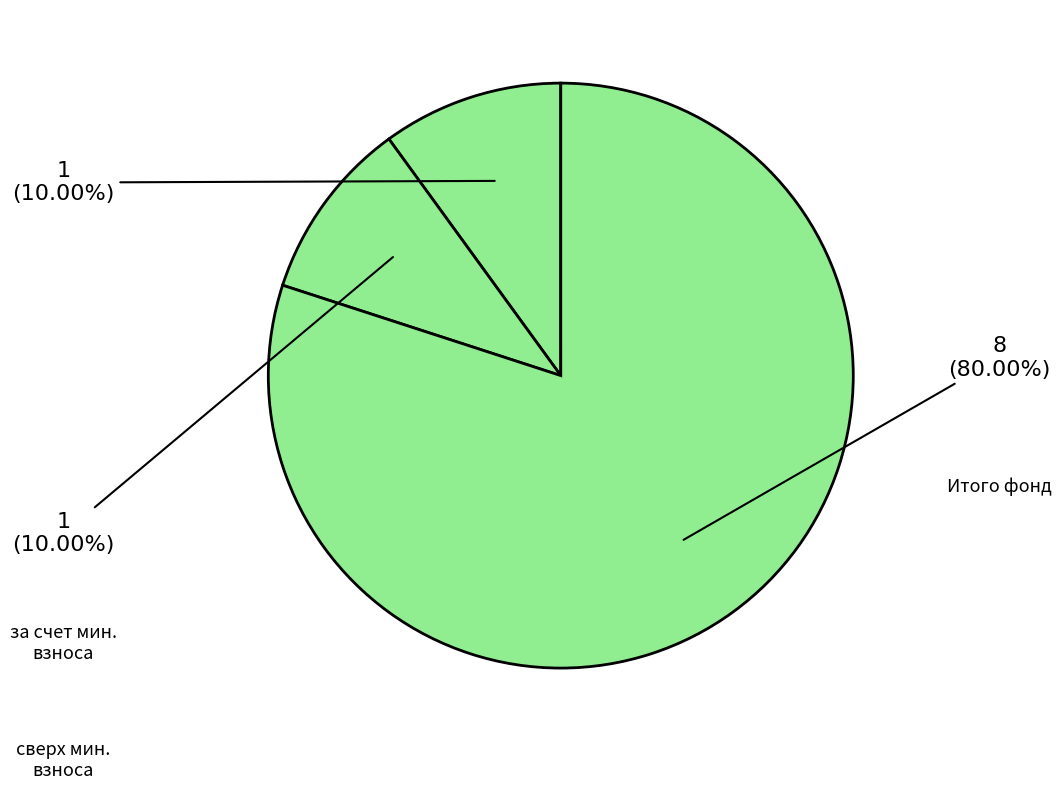

Count the number of slices in the pie.

3